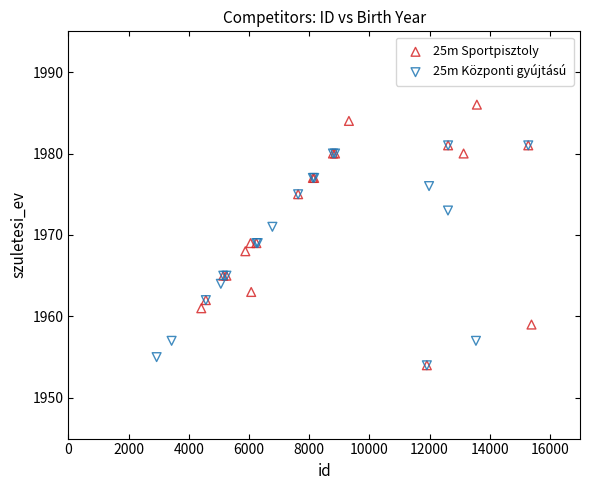

Which series reaches the maximum Y coordinate?

25m Sportpisztoly